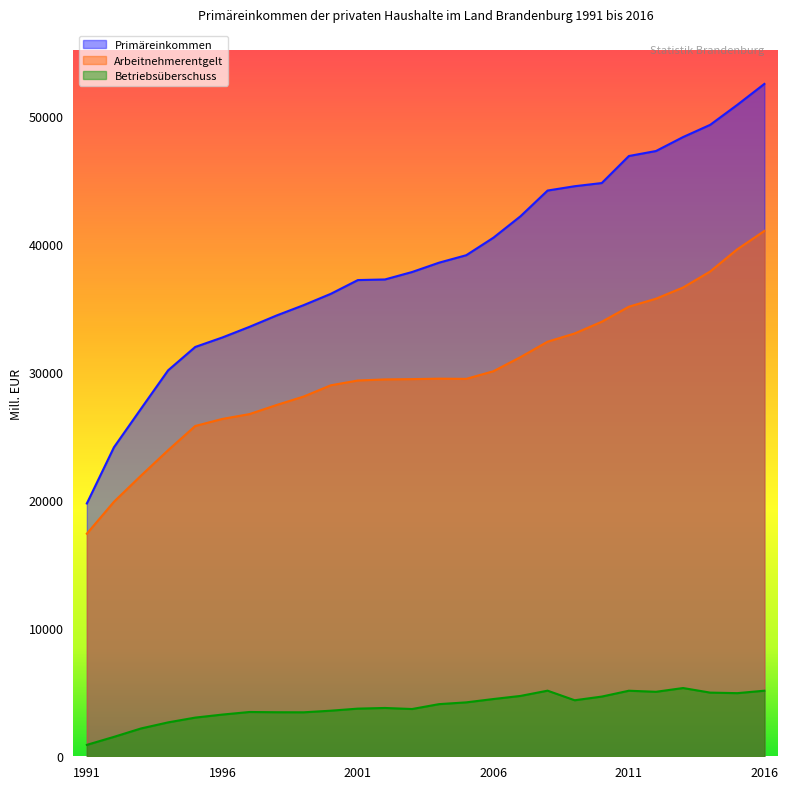

Which label corresponds to the largest value in the chart?

2016